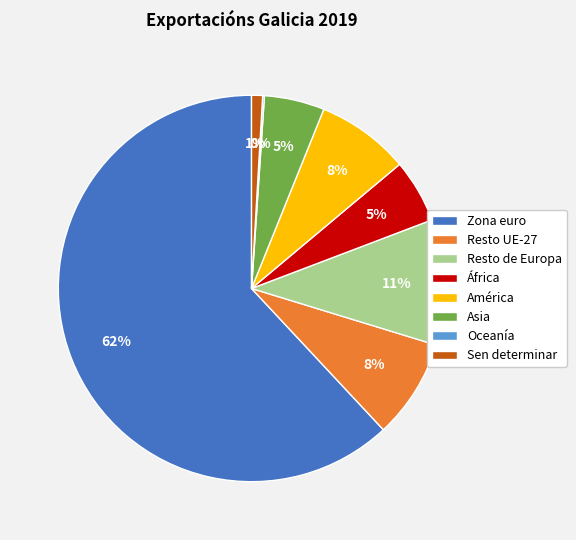

Which has a higher value, Sen determinar or Resto de Europa?

Resto de Europa